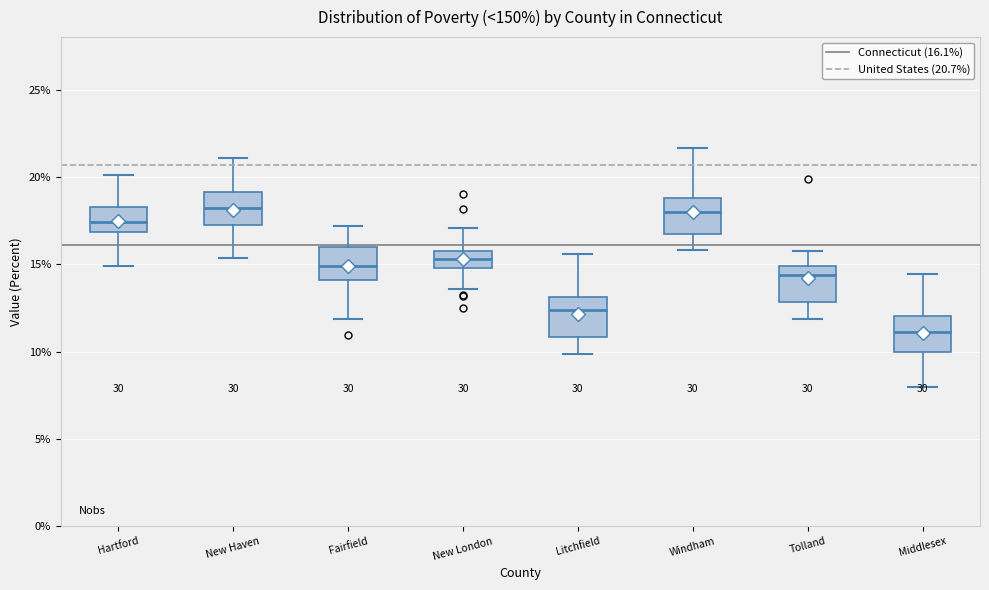

Reading left to right, read every box against the y-axis: the position of its median line, the range the box covers, and the ends of its whiskers. The values are not printed on the chart, so give them approximately, as read against the axis.

Hartford: median 17.5, box 17.0 to 18.5, whiskers 15.0 to 20.0
New Haven: median 18.0, box 17.0 to 19.0, whiskers 15.5 to 21.0
Fairfield: median 15.0, box 14.0 to 16.0, whiskers 12.0 to 17.0
New London: median 15.5, box 15.0 to 16.0, whiskers 13.5 to 17.0
Litchfield: median 12.5, box 11.0 to 13.0, whiskers 10.0 to 15.5
Windham: median 18.0, box 16.5 to 19.0, whiskers 16.0 to 21.5
Tolland: median 14.5, box 13.0 to 15.0, whiskers 12.0 to 15.5
Middlesex: median 11.0, box 10.0 to 12.0, whiskers 8.0 to 14.5